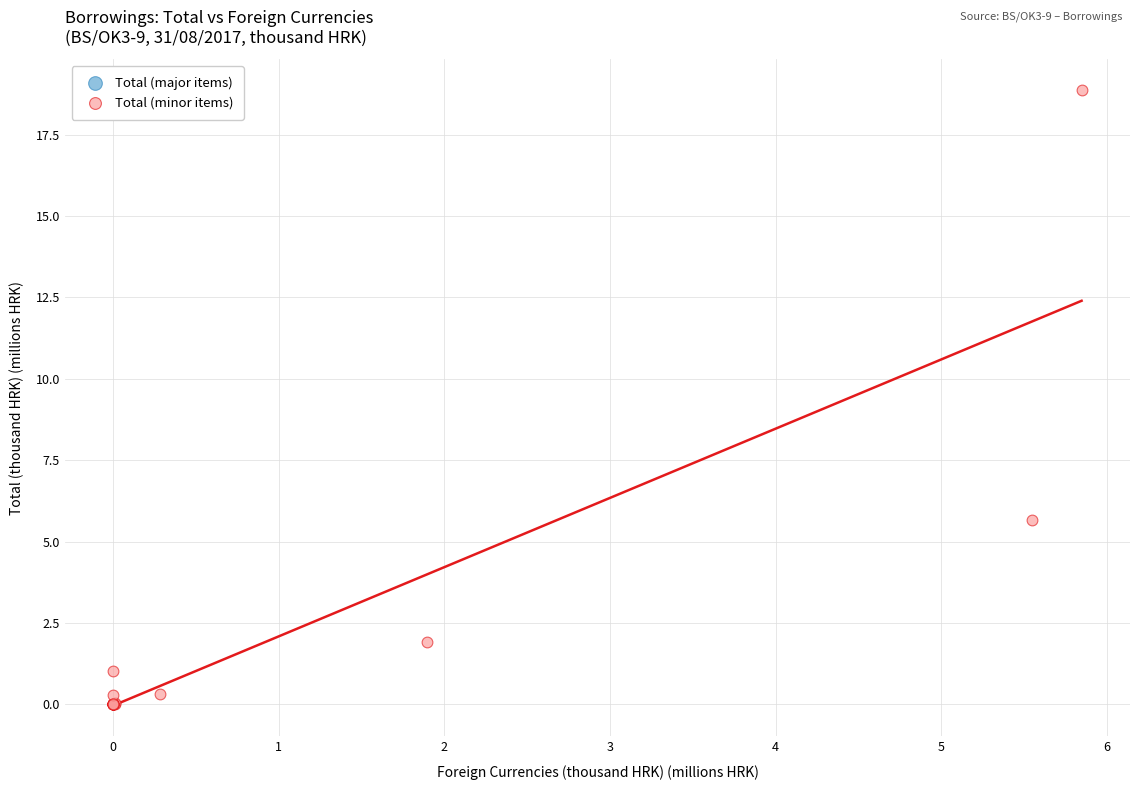

What Y value in the scatter plot is closest to 9?

5.7